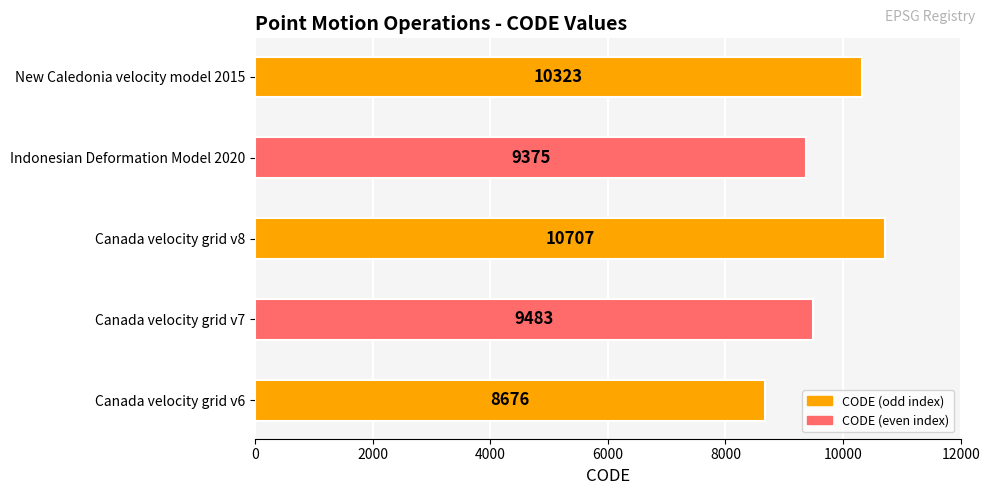

What is the approximate value at Canada velocity grid v6?

8676